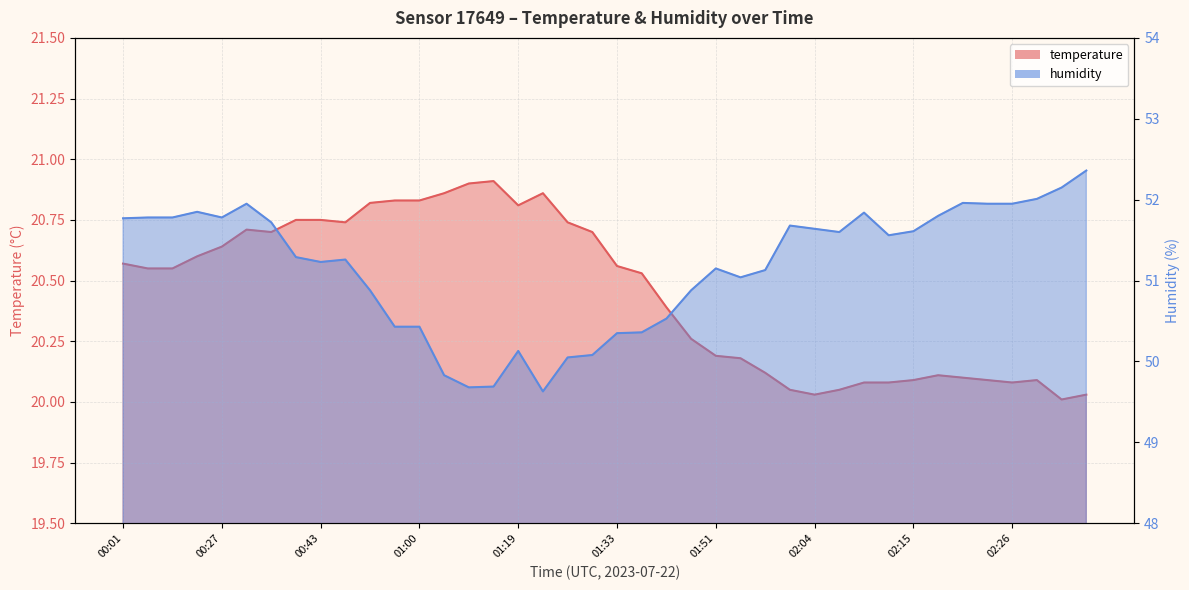

True or false: temperature has more than 0 points higher than both neighbors.

True